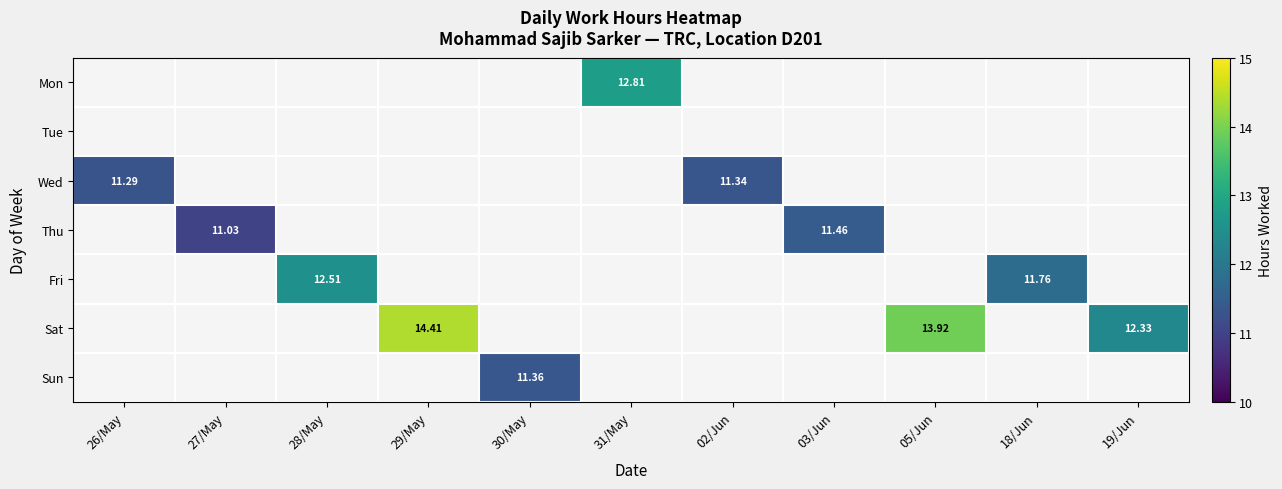

What is the maximum value shown in the chart?

14.4